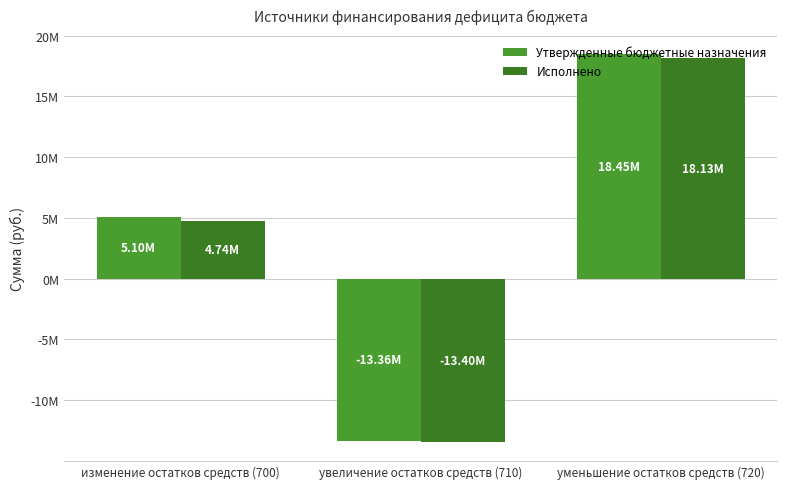

Are the bars grouped side by side (vs. stacked)?

Yes